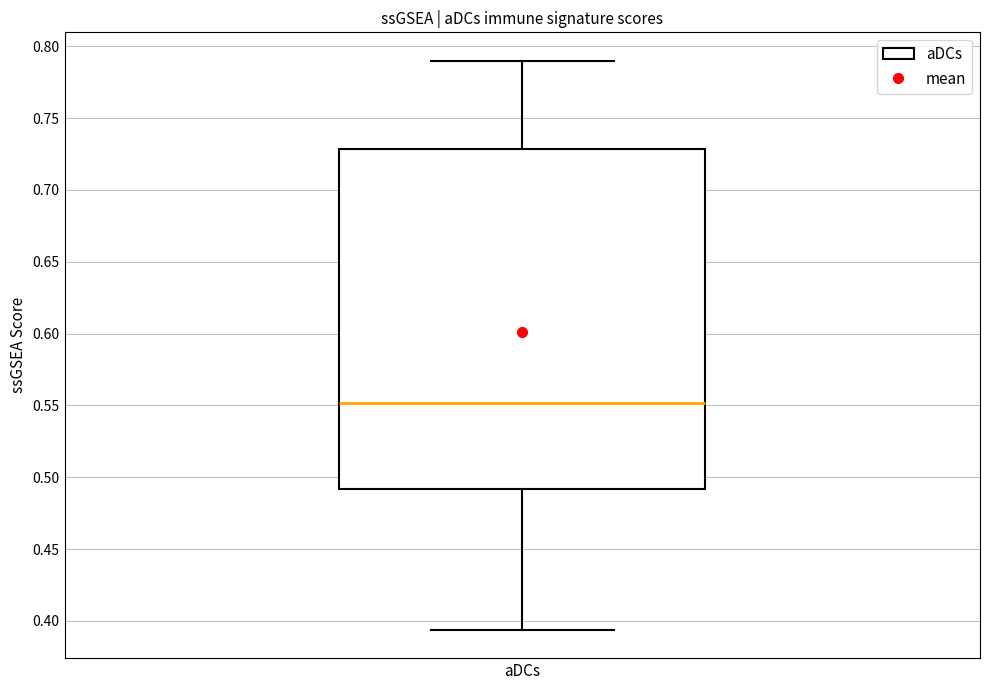

Read this box plot against the y-axis: the position of the median line, the range covered by the box, and the ends of both whiskers. The values are not printed on the chart, so give them approximately, as read against the axis.

median 0.550, box 0.490 to 0.730, whiskers 0.395 to 0.790